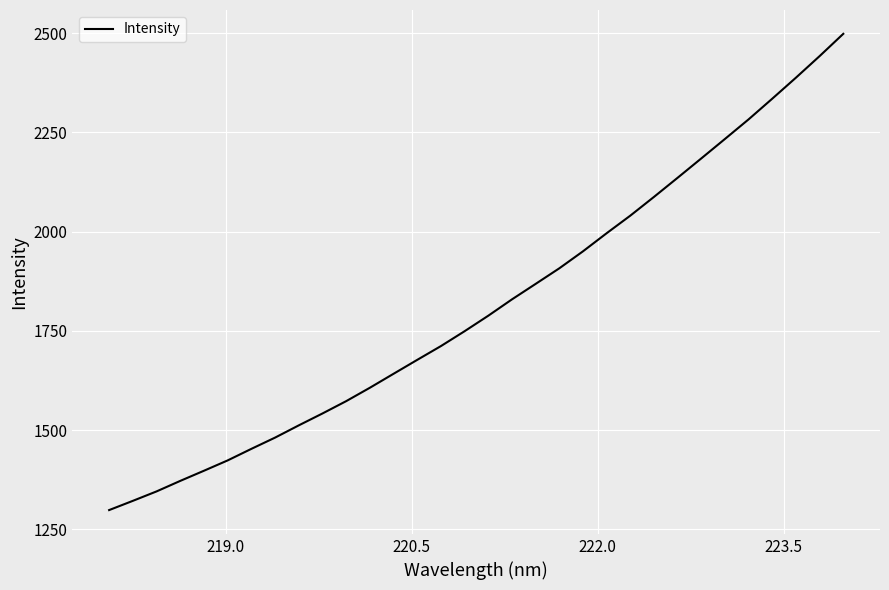

What is the difference between the maximum and minimum values?

1199.1